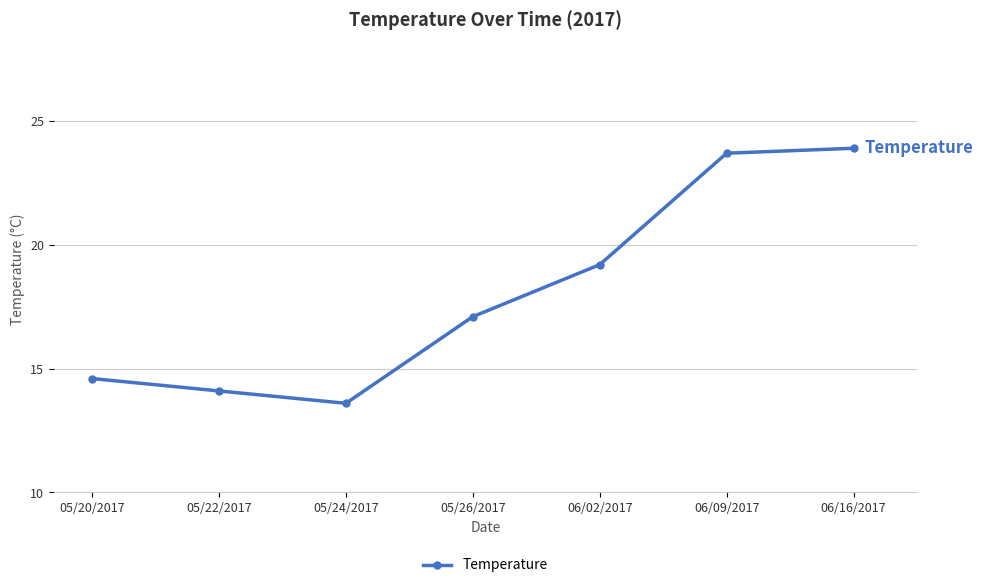

Reading left to right, what are all the values shown in this chart?

05/20/2017=14.6	05/22/2017=14.1	05/24/2017=13.6	05/26/2017=17.1	06/02/2017=19.2	06/09/2017=23.7	06/16/2017=23.9